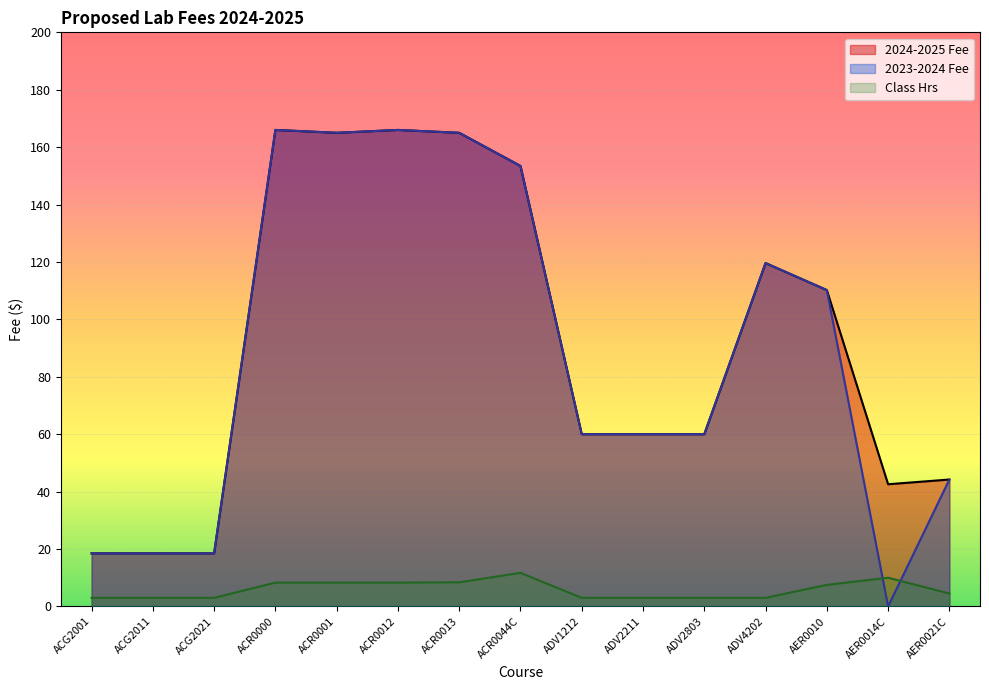

How many values in 2023-2024 Fee are above zero?

14